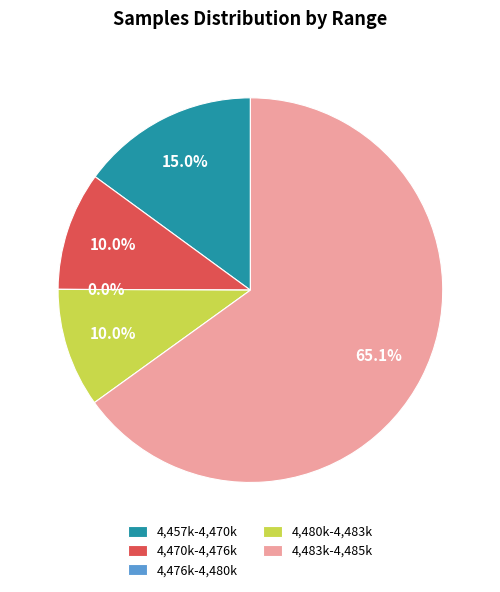

Does 32 represent more than half of the total?

No